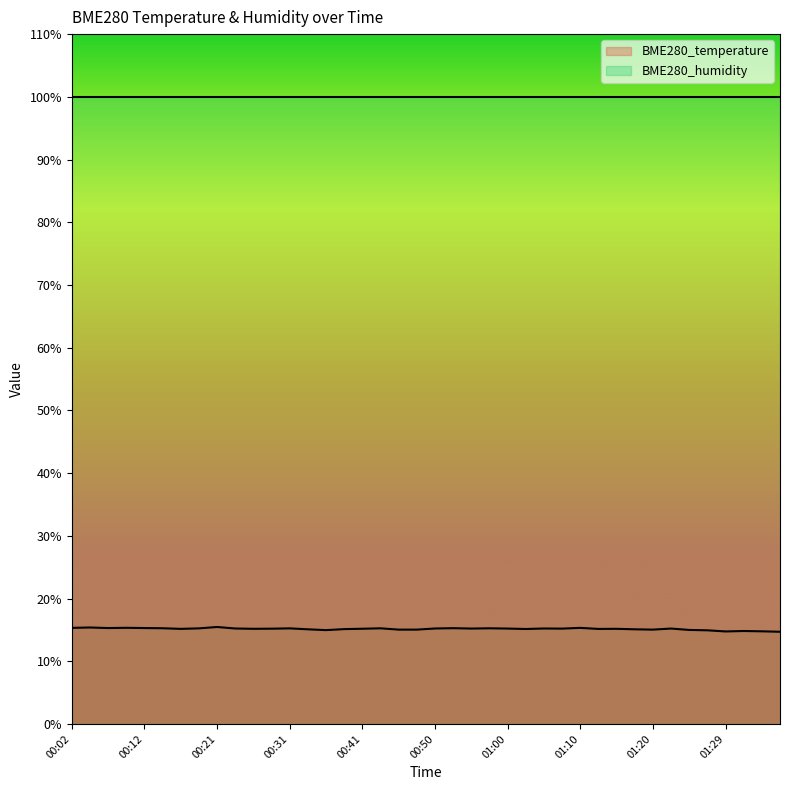

What is the smallest value displayed?

14.7